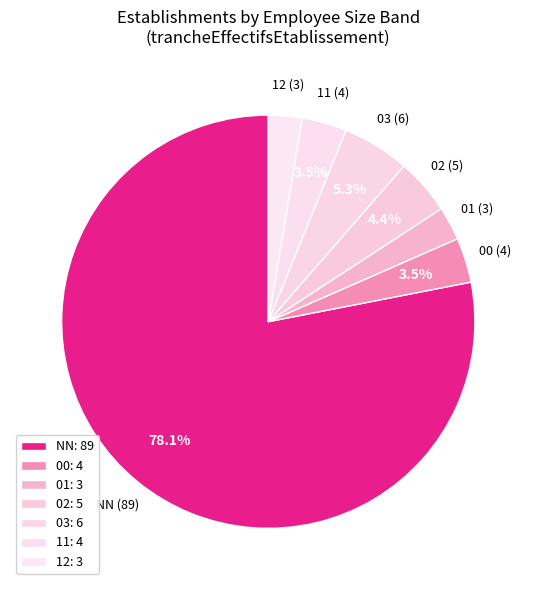

To the nearest percent, what is the difference between the NN and 12 slice percentages?

75%